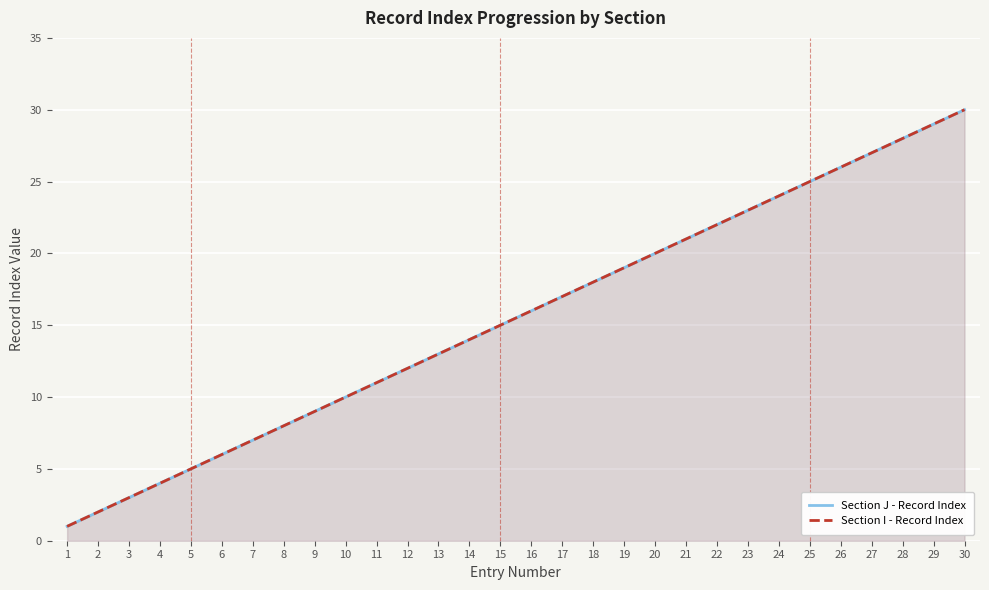

Rank the series by their maximum value, from lowest to highest.

Section J - Record Index, Section I - Record Index